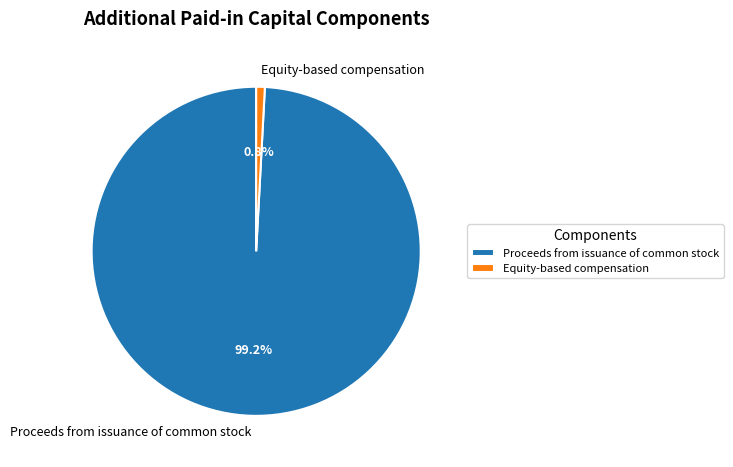

Which category has the smallest portion of the pie?

Equity-based compensation